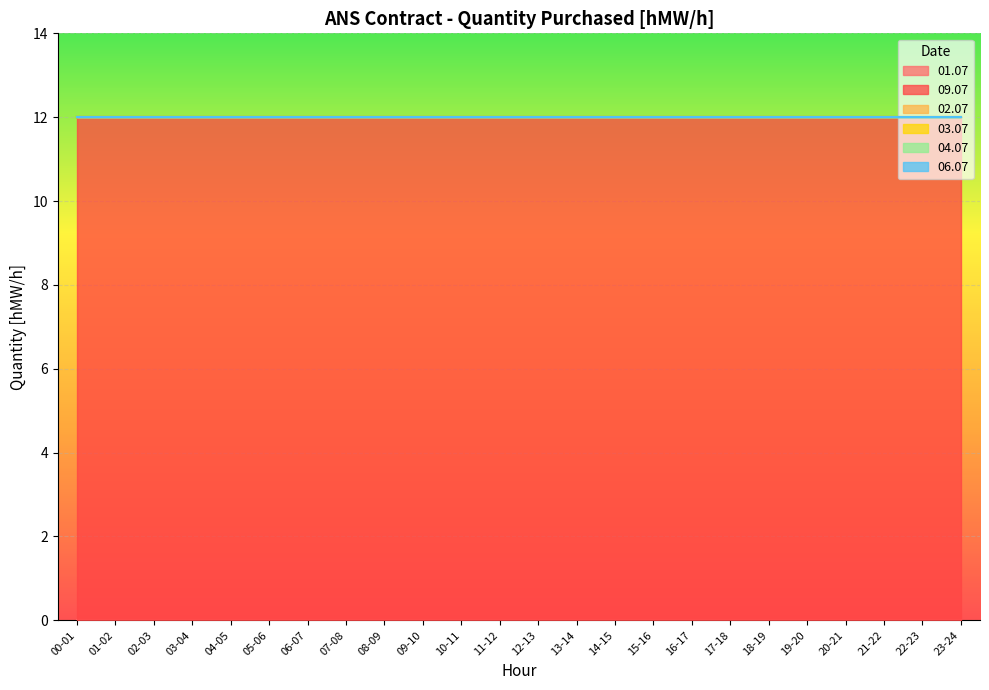

True or false: 02.07 and 09.07 cross at least once.

False